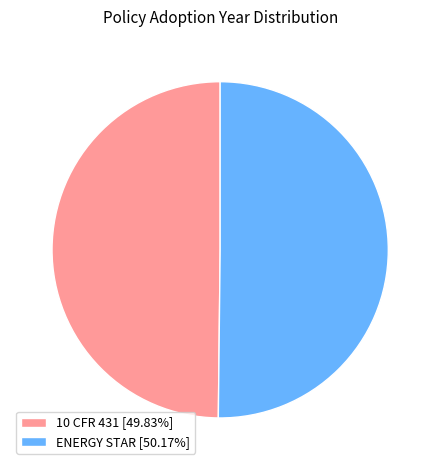

How many slices are in this pie chart?

2